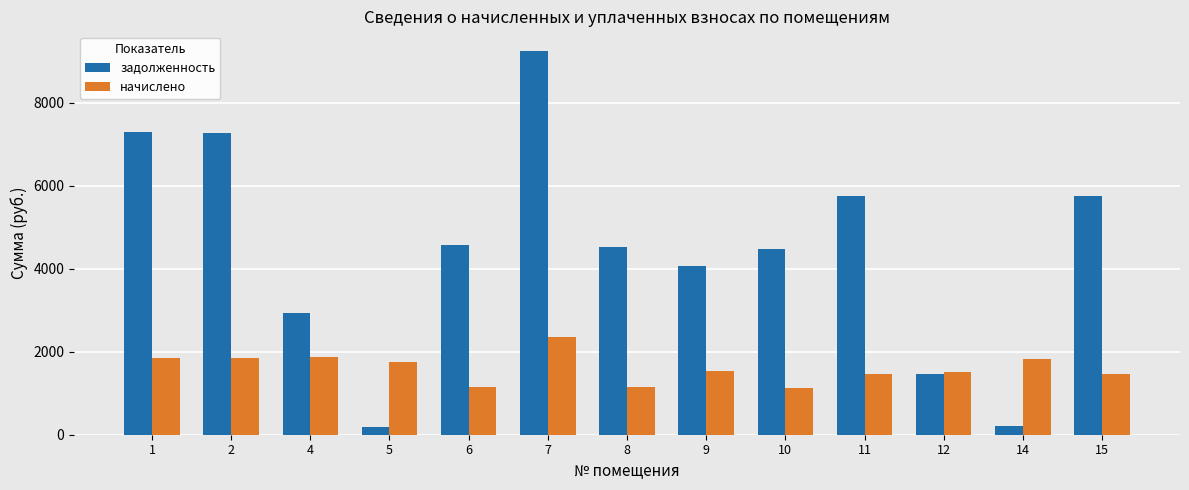

At which label does начислено first exceed 1535?

1